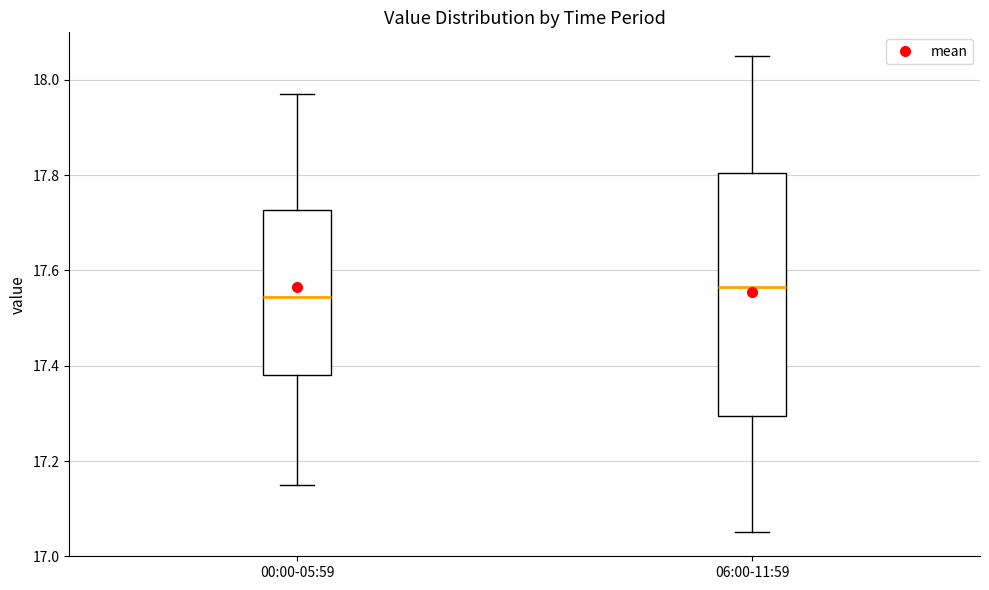

Reading left to right, read every box against the y-axis: the position of its median line, the range the box covers, and the ends of its whiskers. The values are not printed on the chart, so give them approximately, as read against the axis.

00:00-05:59: median 17.54, box 17.38 to 17.72, whiskers 17.16 to 17.98
06:00-11:59: median 17.56, box 17.30 to 17.80, whiskers 17.06 to 18.06